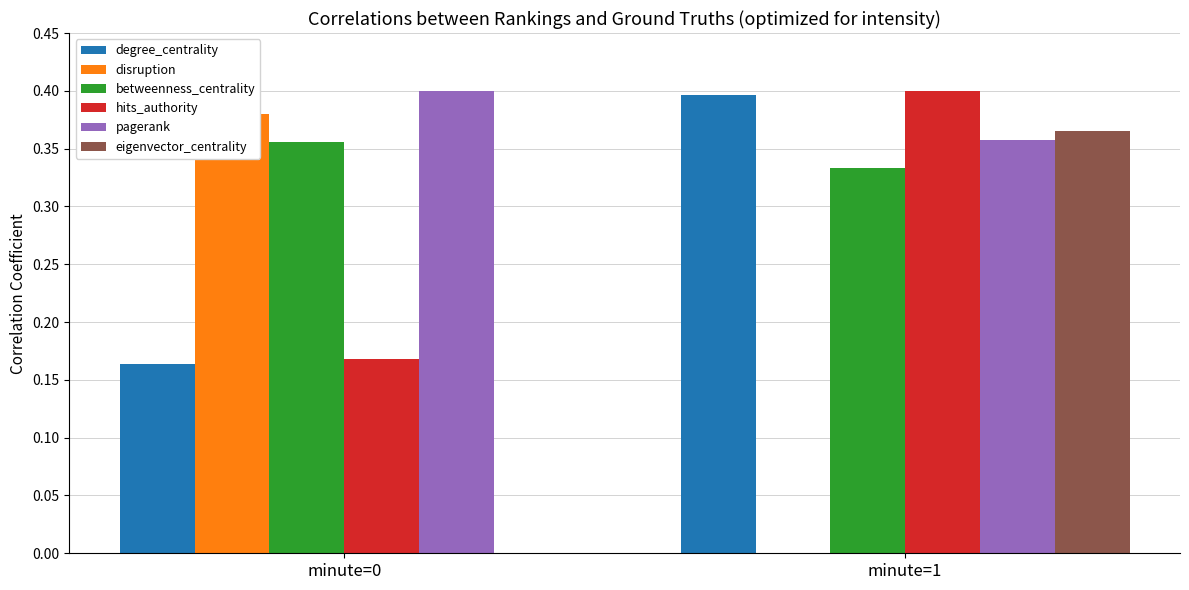

What is the total value across all series at minute=1?

1.9